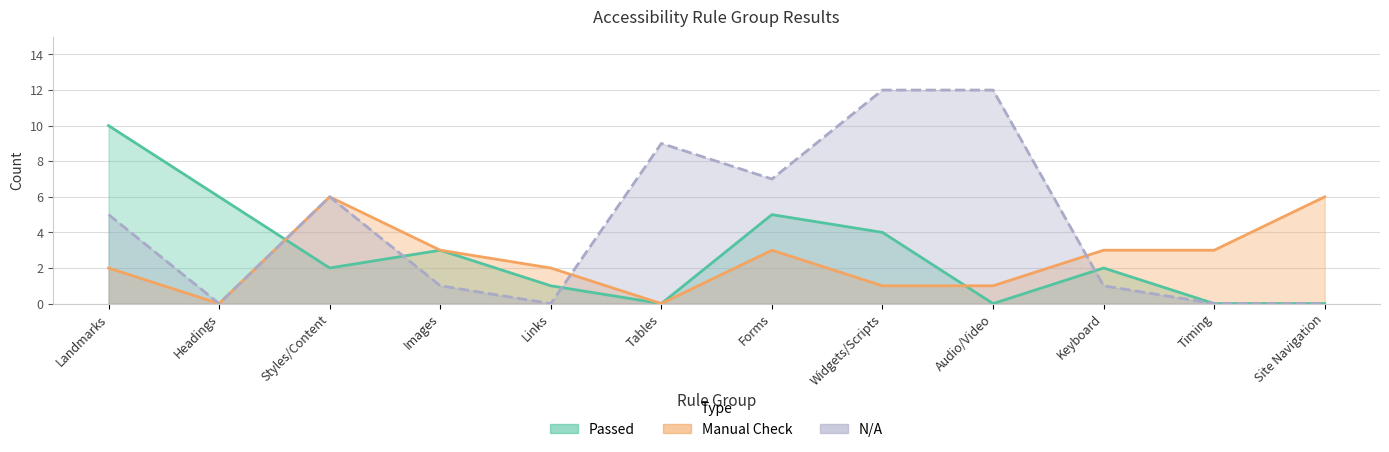

What is the difference between the Manual Check values at Tables and Timing?

3